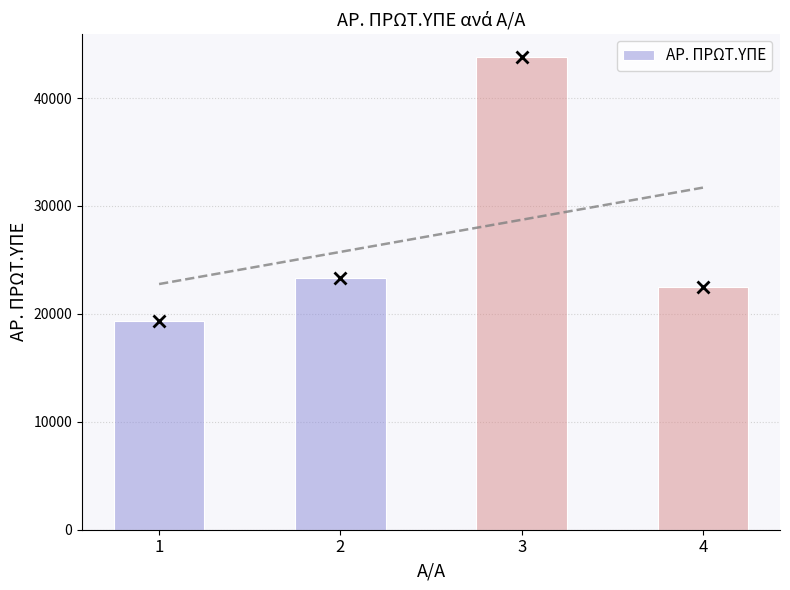

Are the bars grouped side by side (vs. stacked)?

No